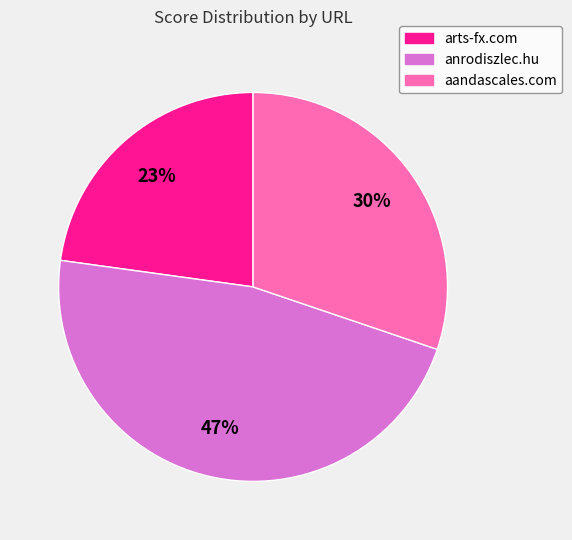

How many slices are in this pie chart?

3